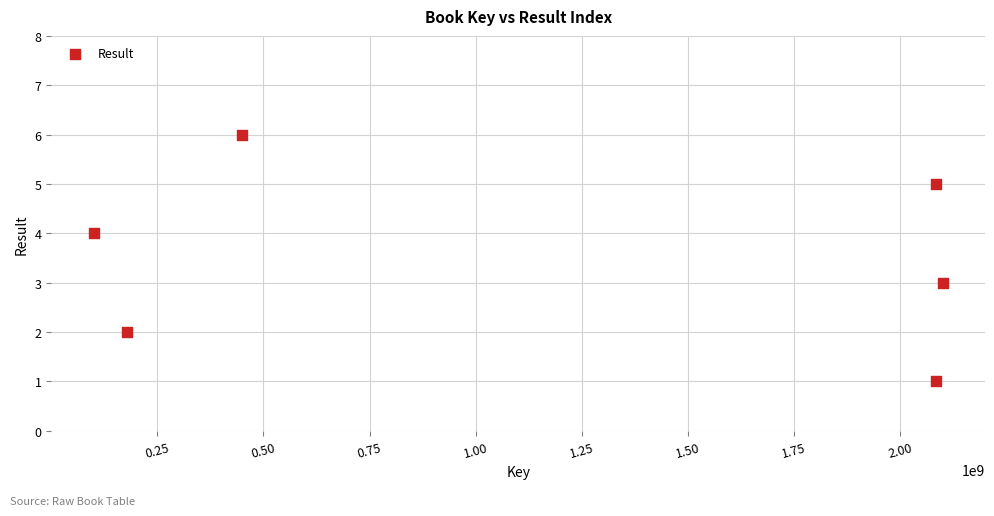

What is the range of X values (max minus min)?

1998992899